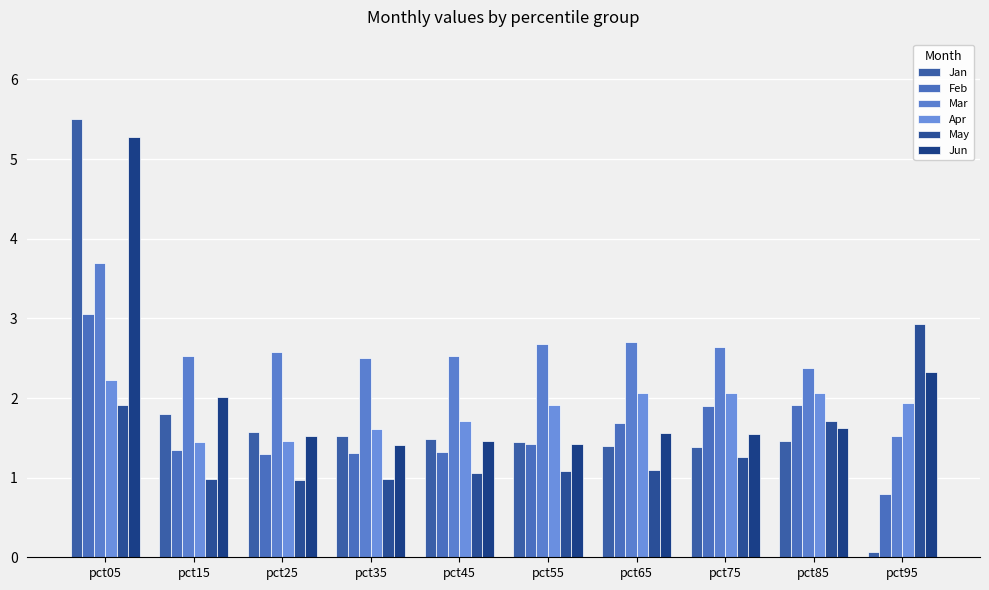

Where does the Feb series first go above 1?

pct05